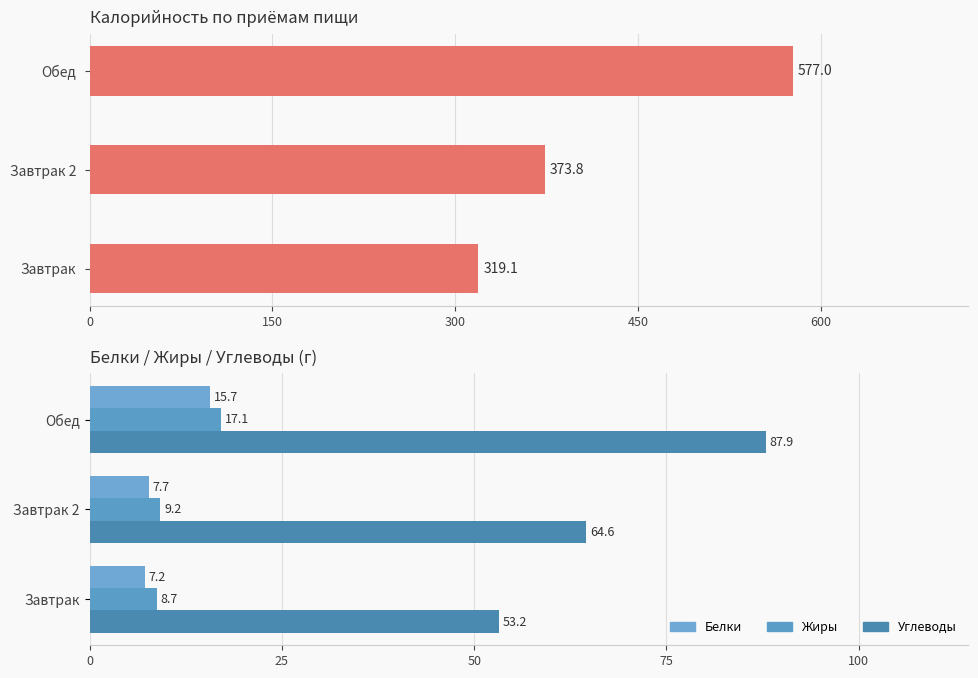

What are all the series names shown in the legend?

Калорийность, Белки, Жиры, Углеводы